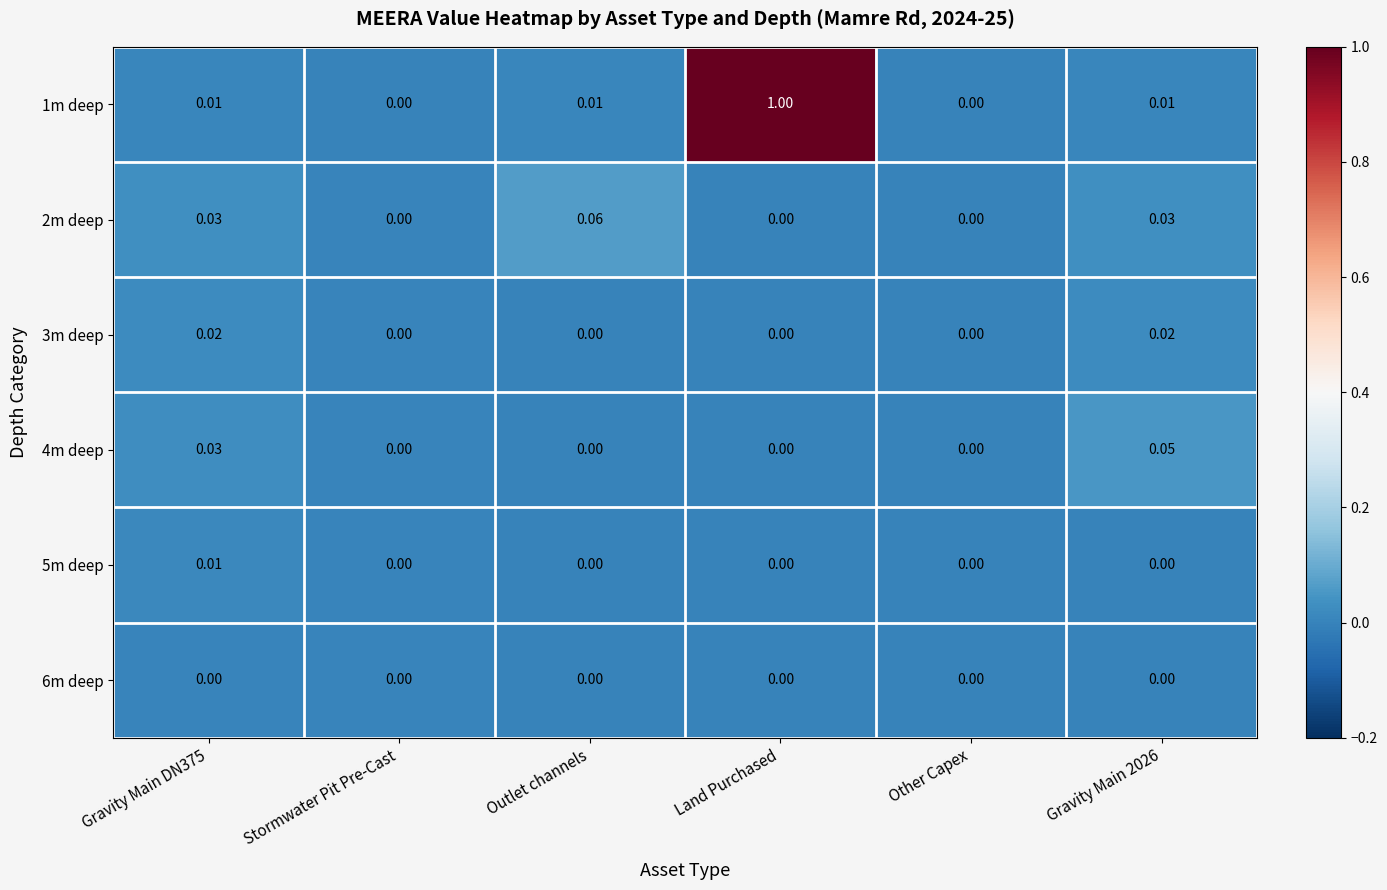

List the series in order of their peak value, highest first.

1m deep, 2m deep, 4m deep, 3m deep, 5m deep, 6m deep